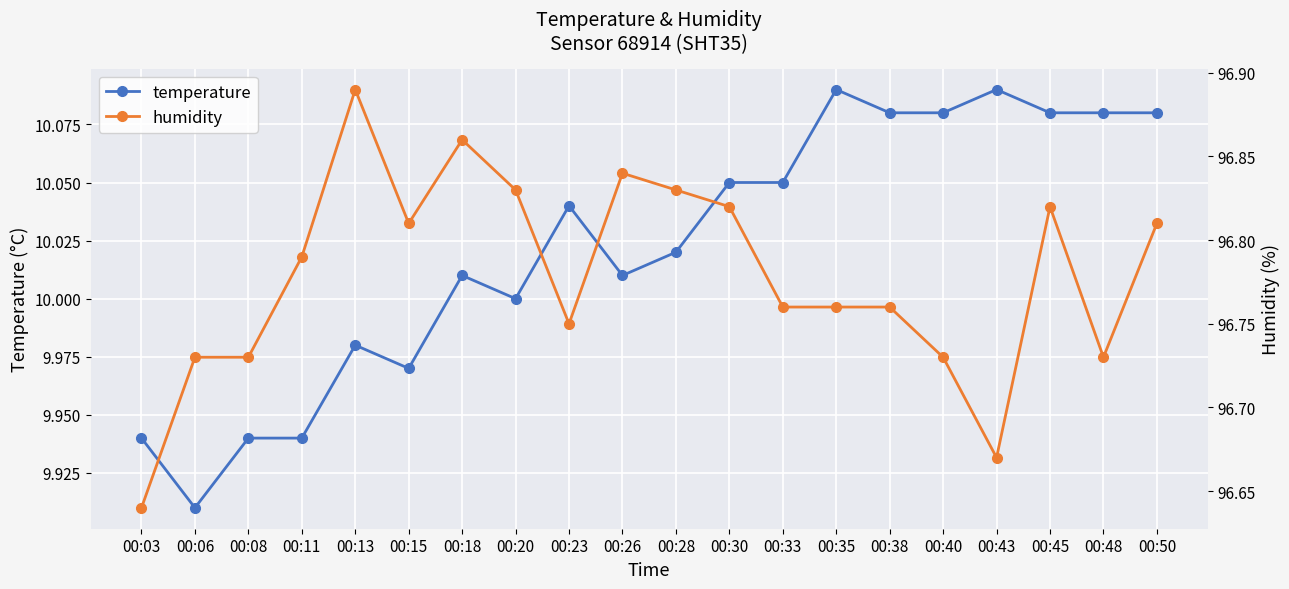

Which series has the largest total across all categories?

humidity